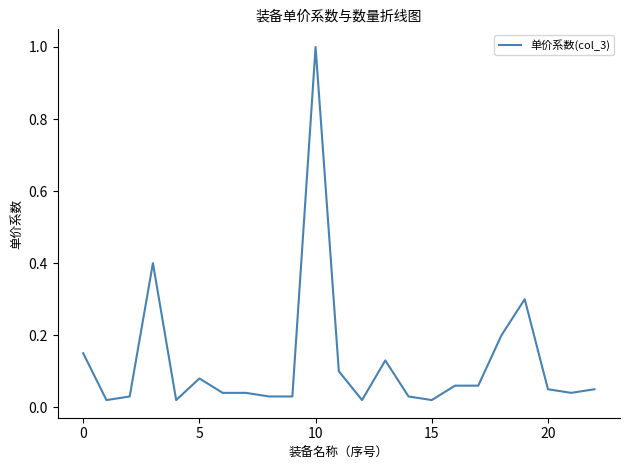

What is the maximum value shown in the chart?

1.0